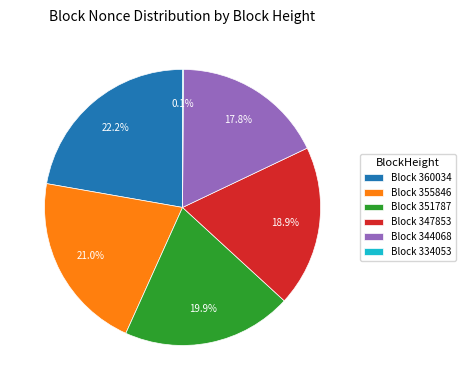

What is the total percentage of Block 351787 and Block 344068?

37.7%